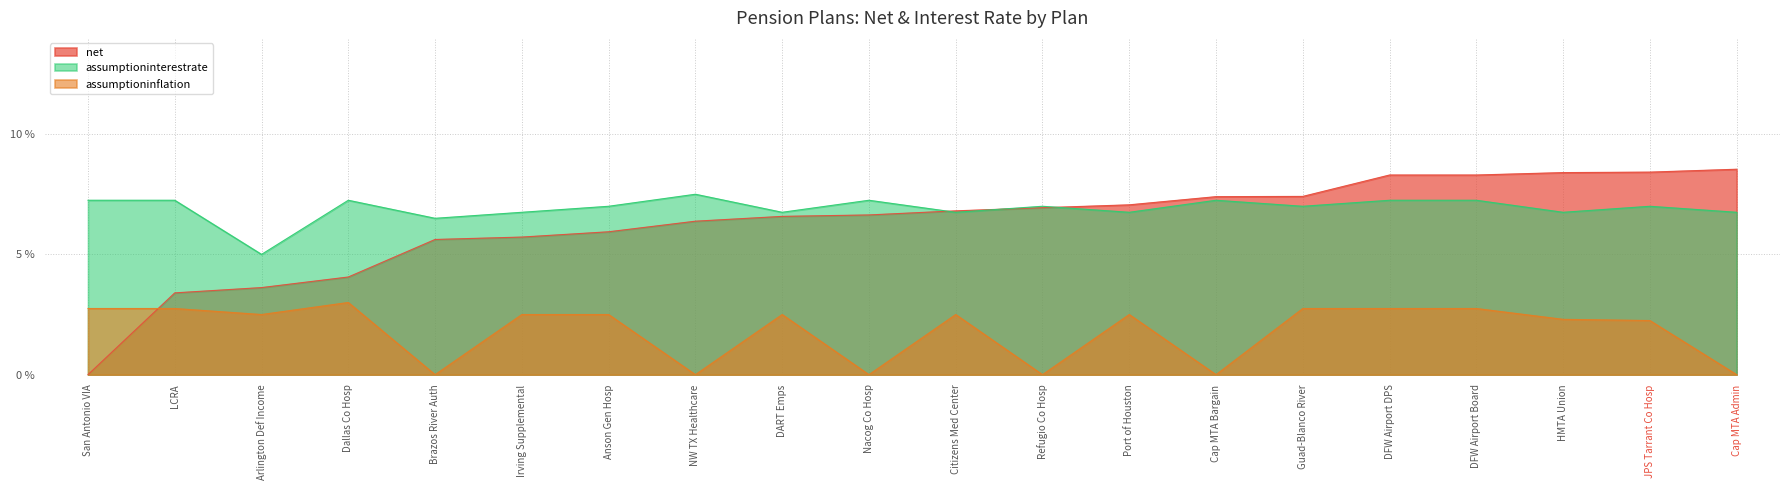

Where do net and assumptioninterestrate first cross each other?

Nacog Co Hosp and Citizens Med Center